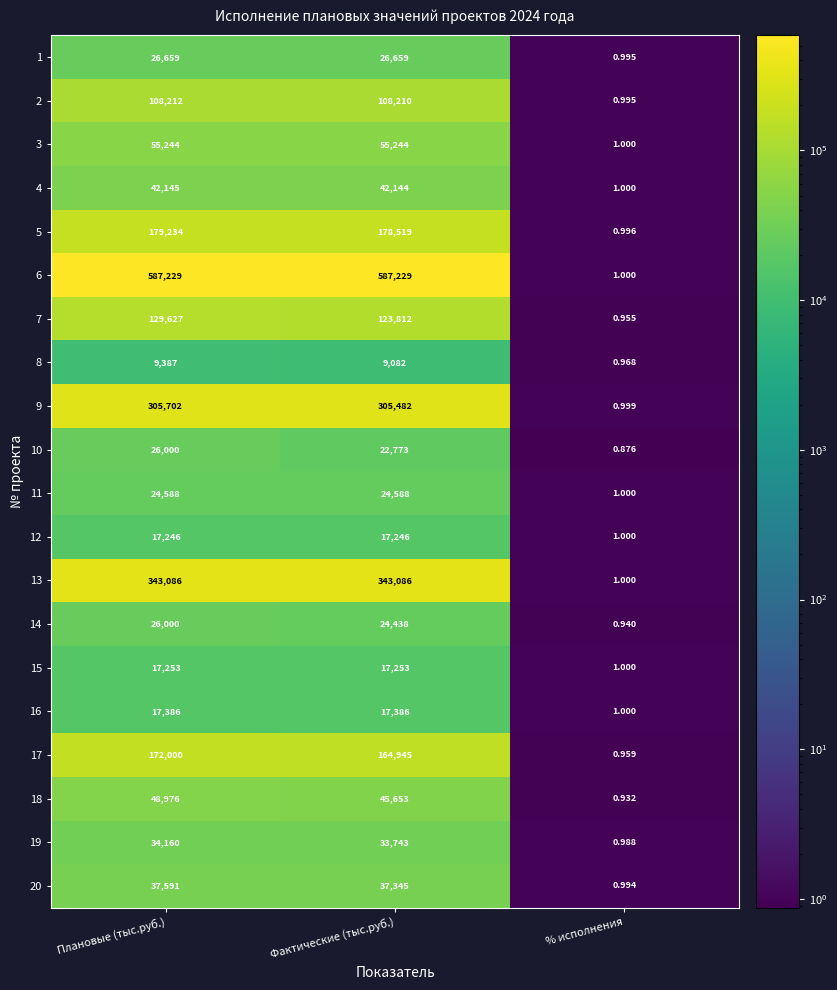

Which category has the lowest value in the 15 series?

% исполнения